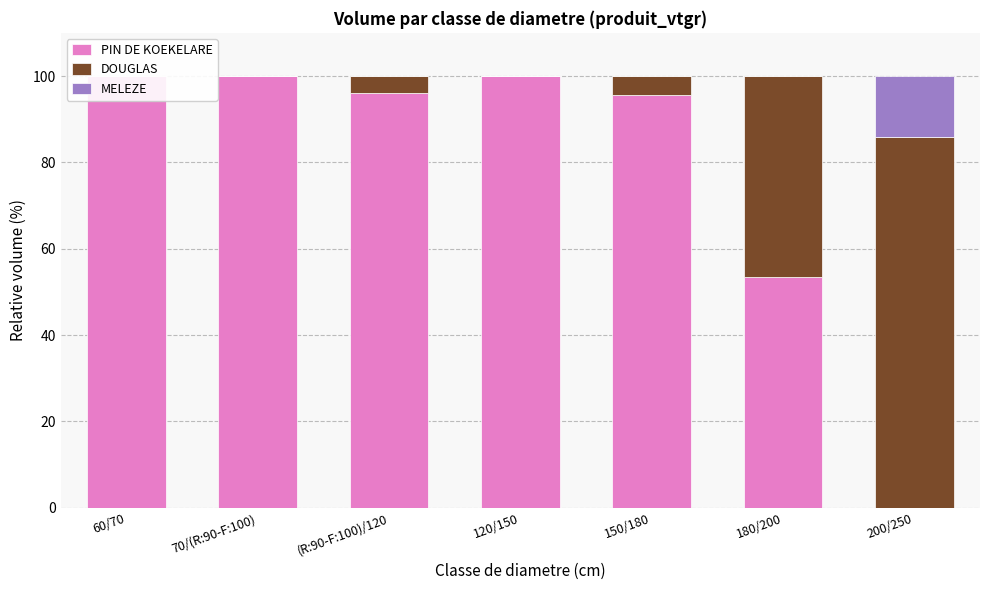

Which series has the largest total across all categories?

PIN DE KOEKELARE